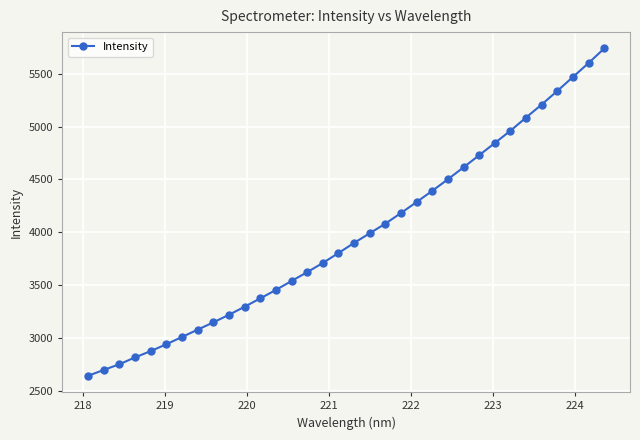

What is the value of the 20th point from the left?

4081.9